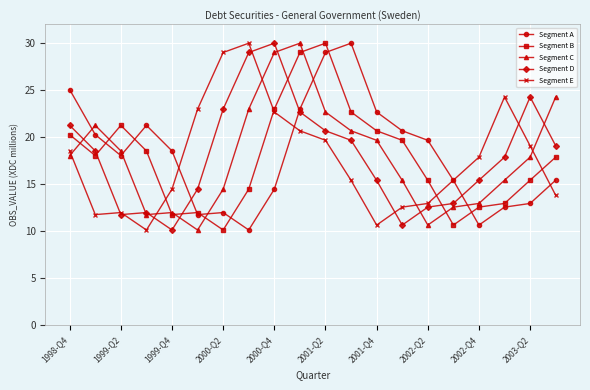

At how many categories does at least one series exceed 22?

12